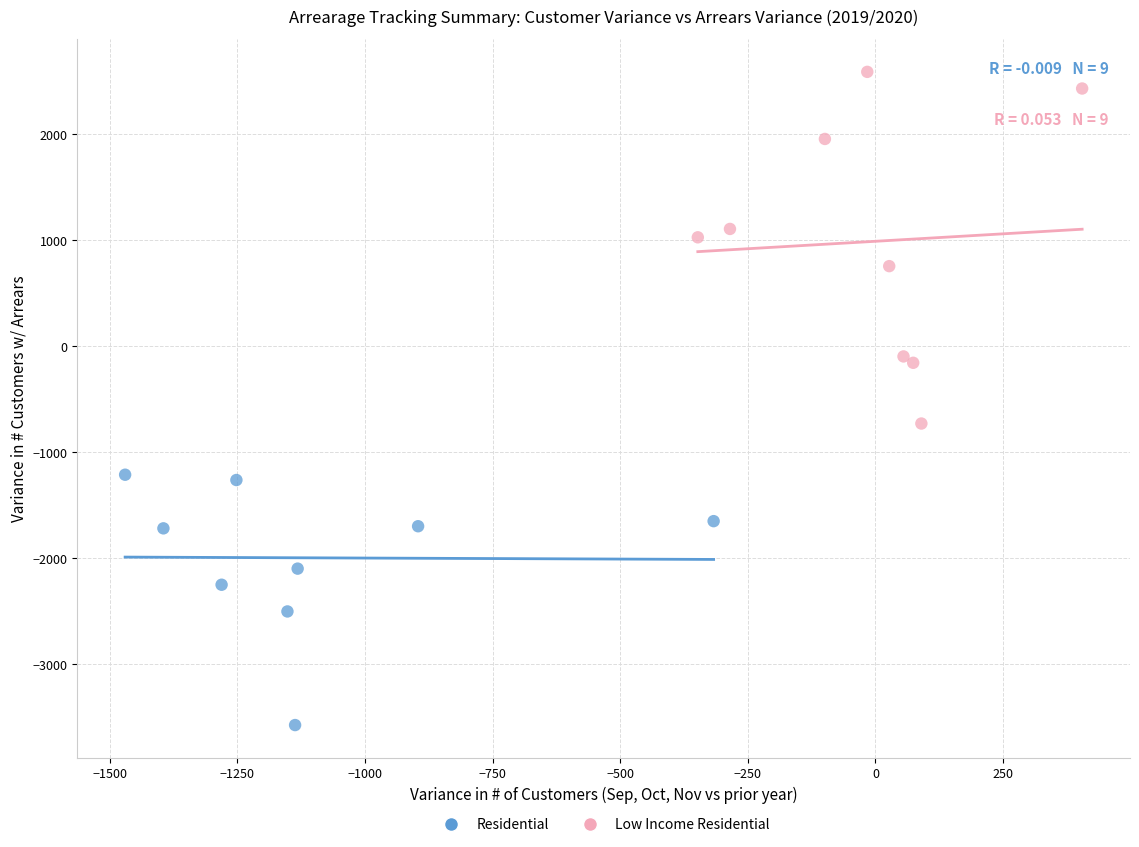

Which series reaches the minimum Y coordinate?

Residential